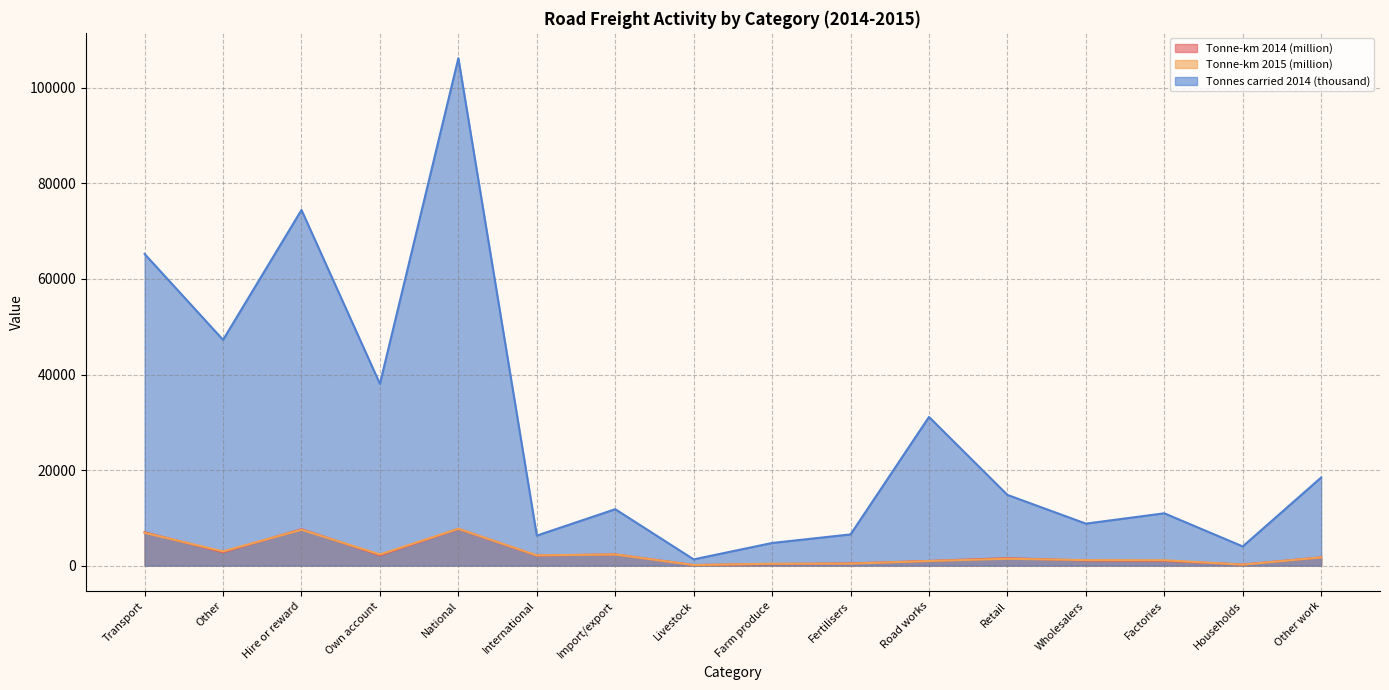

True or false: Tonne-km 2014 (million) and Tonne-km 2015 (million) intersect in this chart.

True